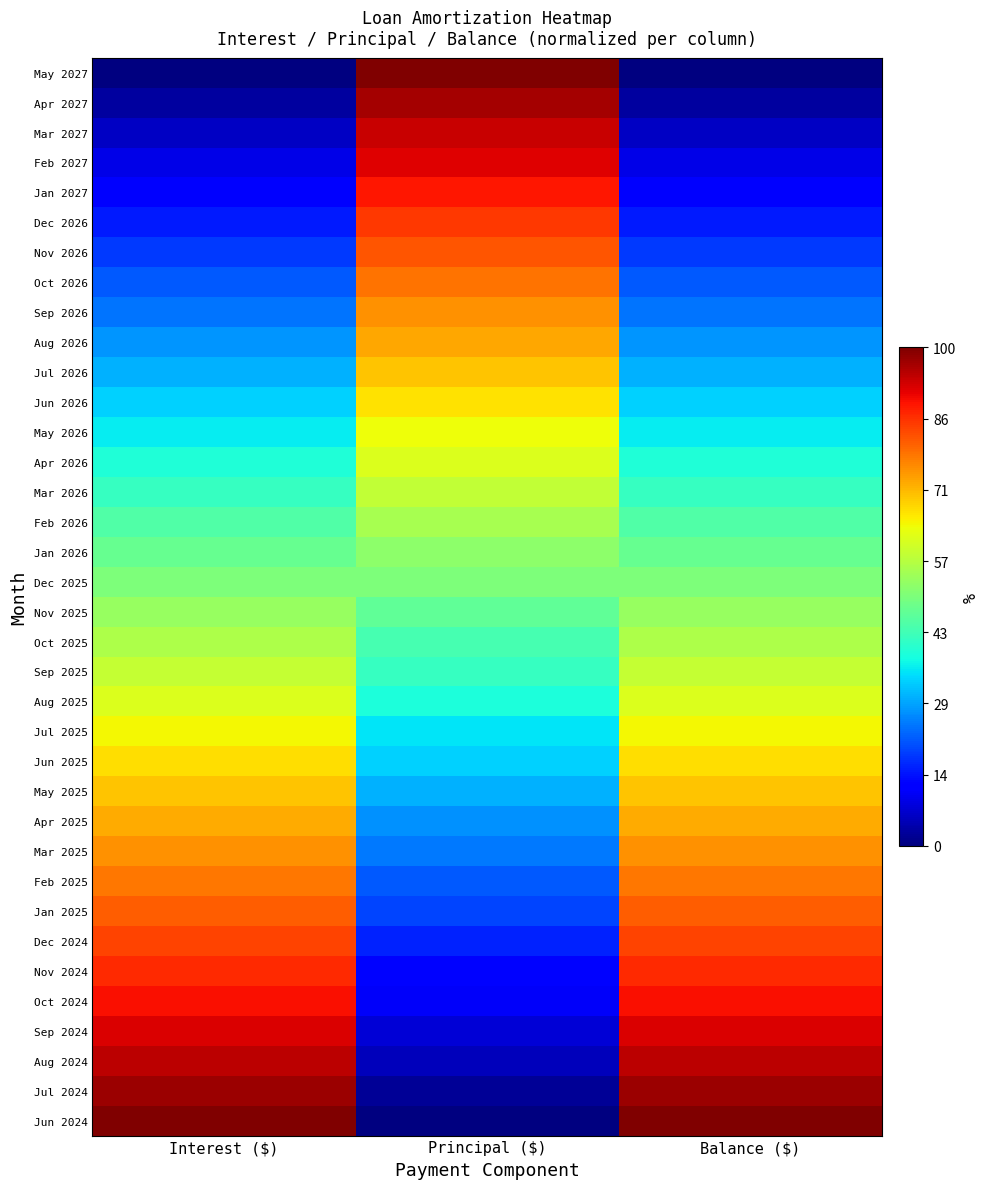

At how many categories does at least one series exceed 33?

3